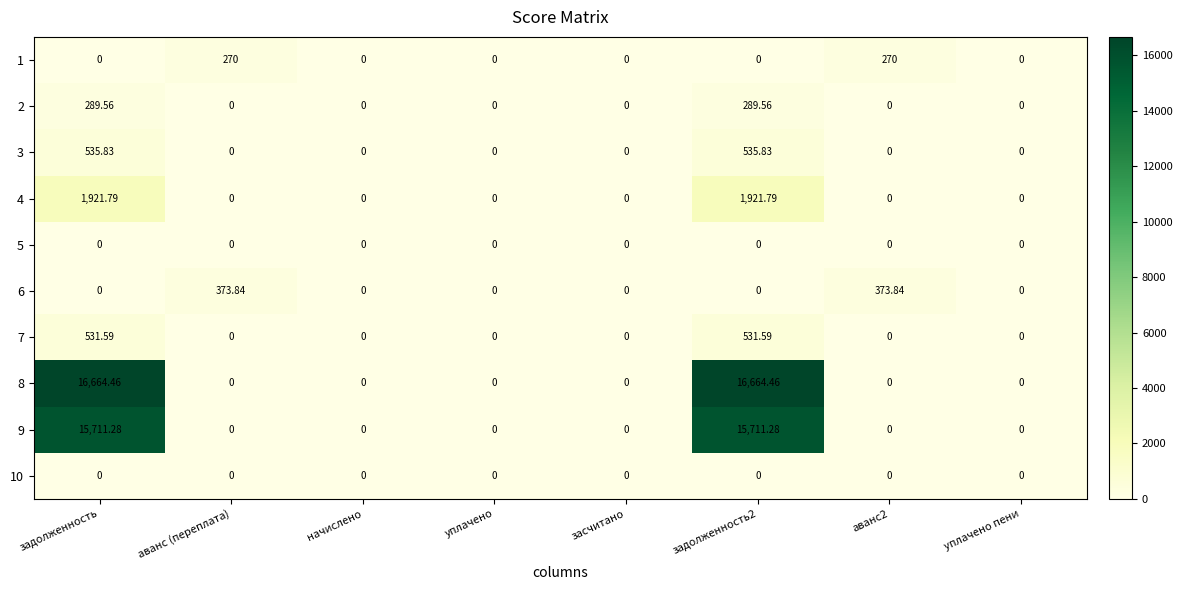

Which has a higher value, аванс (переплата) or засчитано?

аванс (переплата)